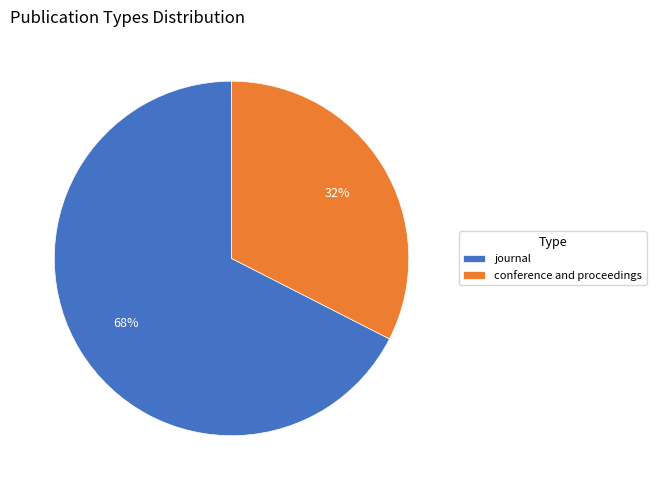

Is the sum of conference and proceedings and journal greater than half?

Yes